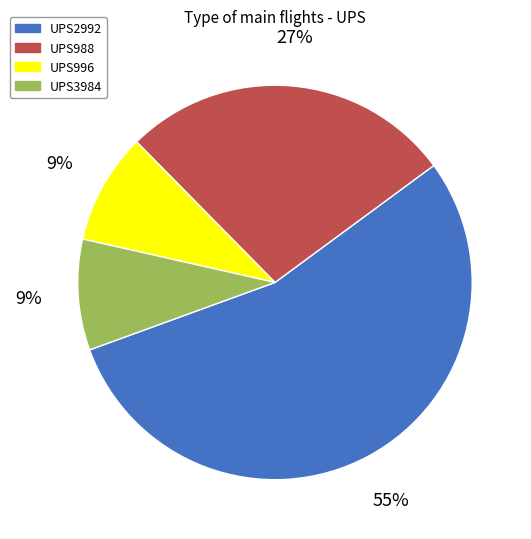

The UPS2992 slice represents 55% of the pie. True or false?

True